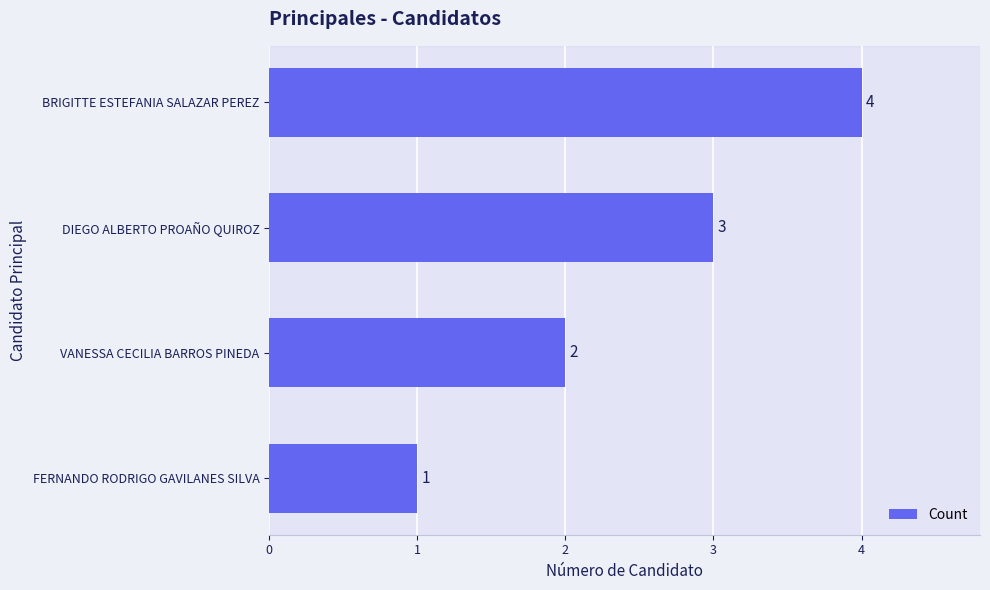

Rank the categories by value from lowest to highest.

FERNANDO RODRIGO GAVILANES SILVA, VANESSA CECILIA BARROS PINEDA, DIEGO ALBERTO PROAÑO QUIROZ, BRIGITTE ESTEFANIA SALAZAR PEREZ